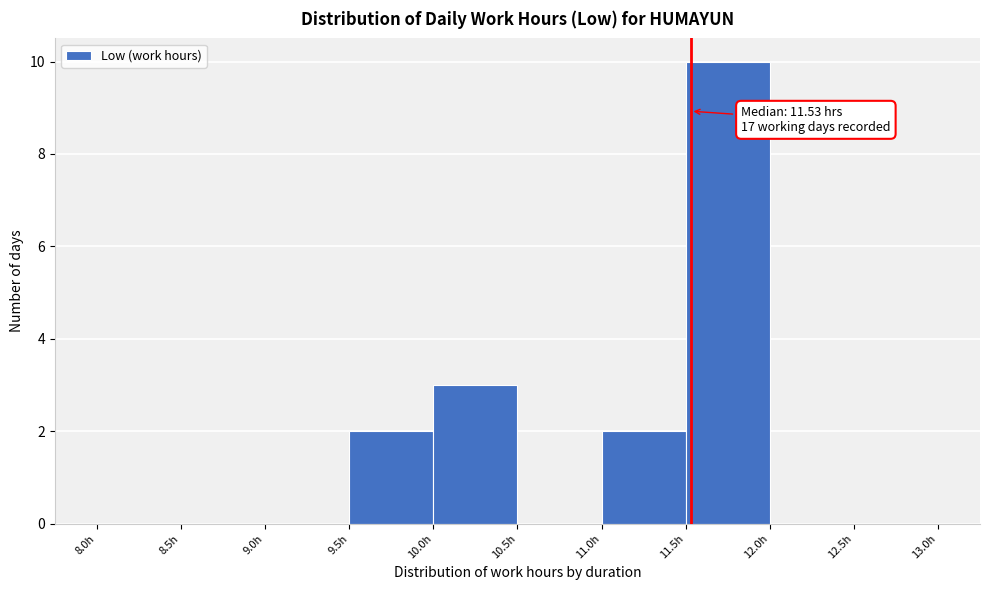

Which range on the x-axis has the tallest bar?

11.5 to 12.0